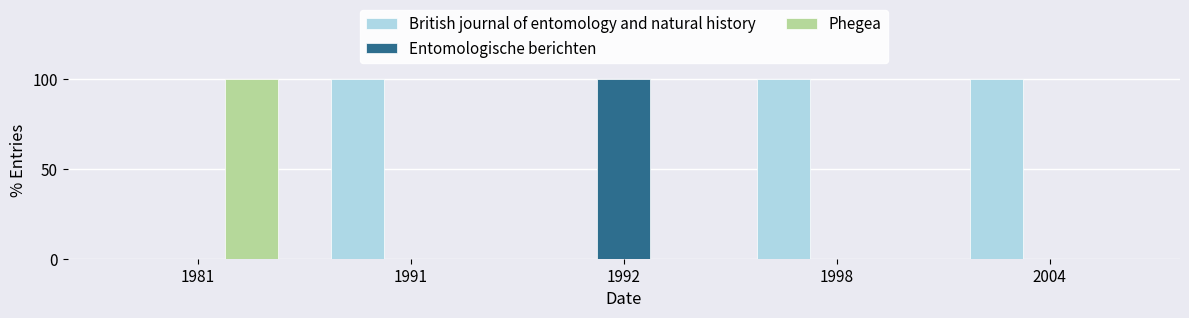

What is the total value across all series at 2004?

100